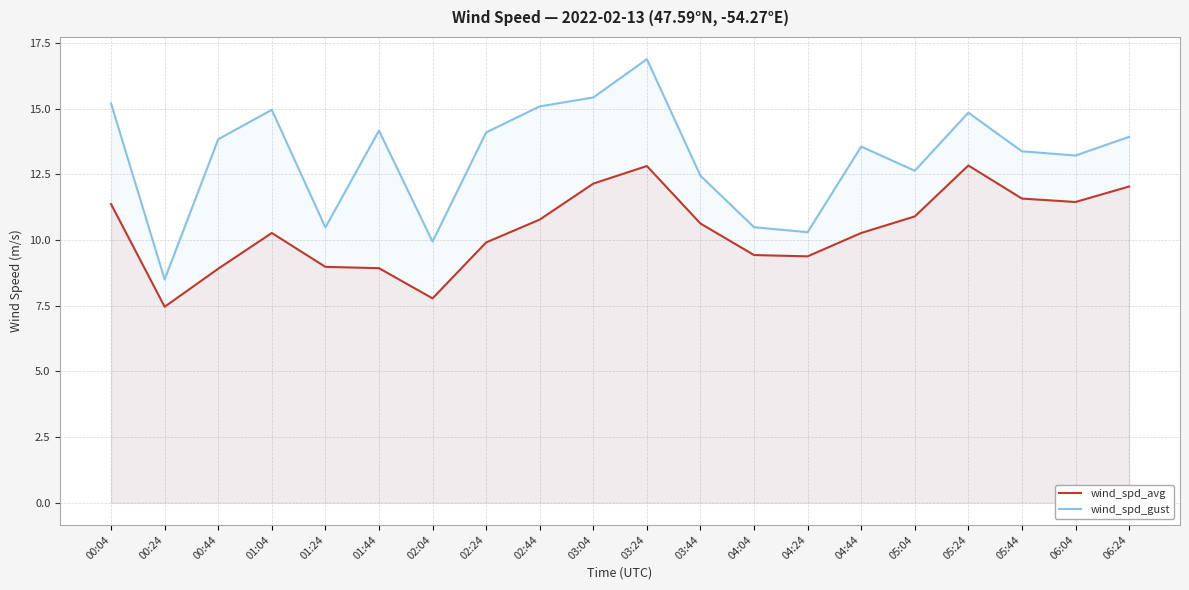

What is the value of the wind_spd_gust point at the 6th from the left?

14.2